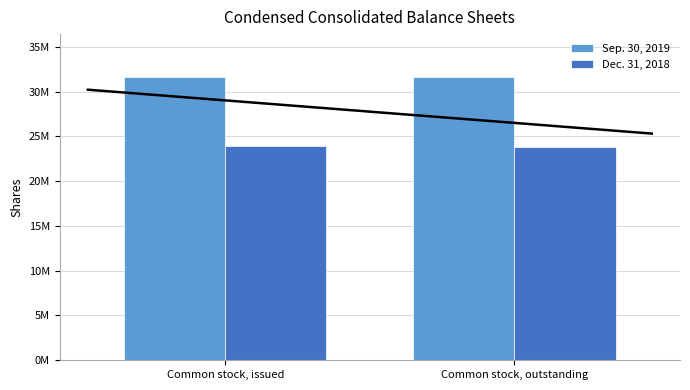

What is the average value of the Dec. 31, 2018 series?

23883266